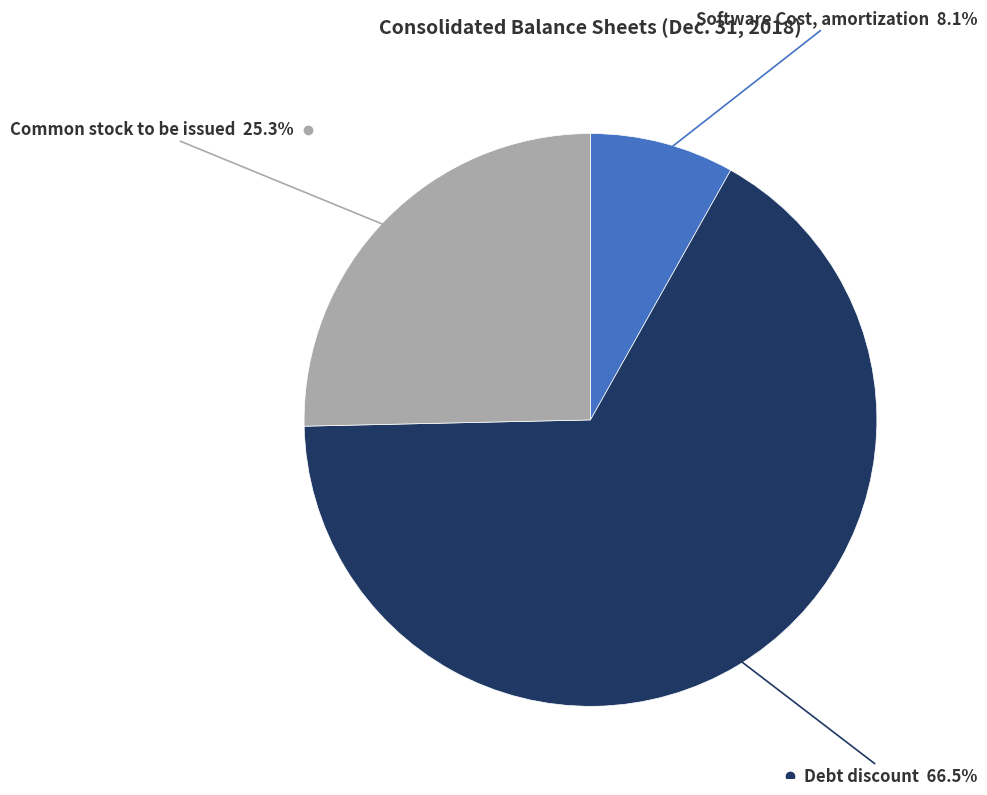

How many segments does this pie chart have?

3